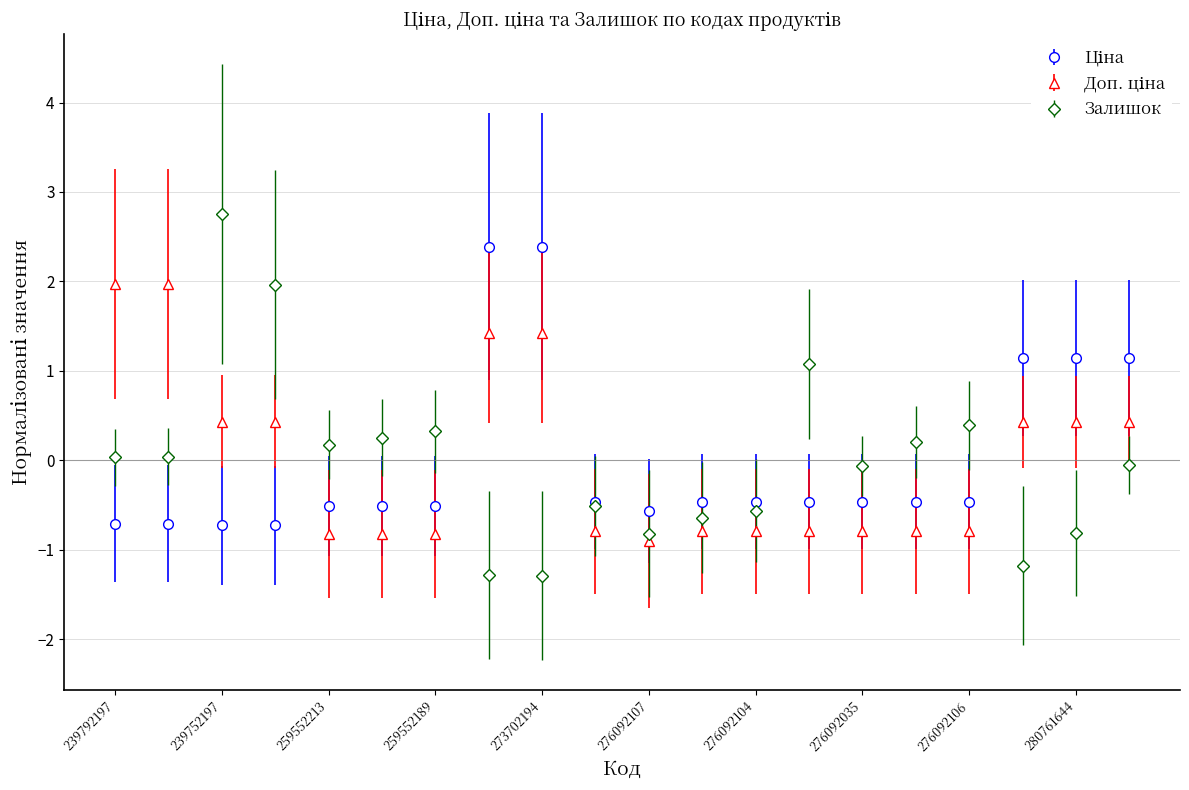

How many categories are shown in the chart?

20